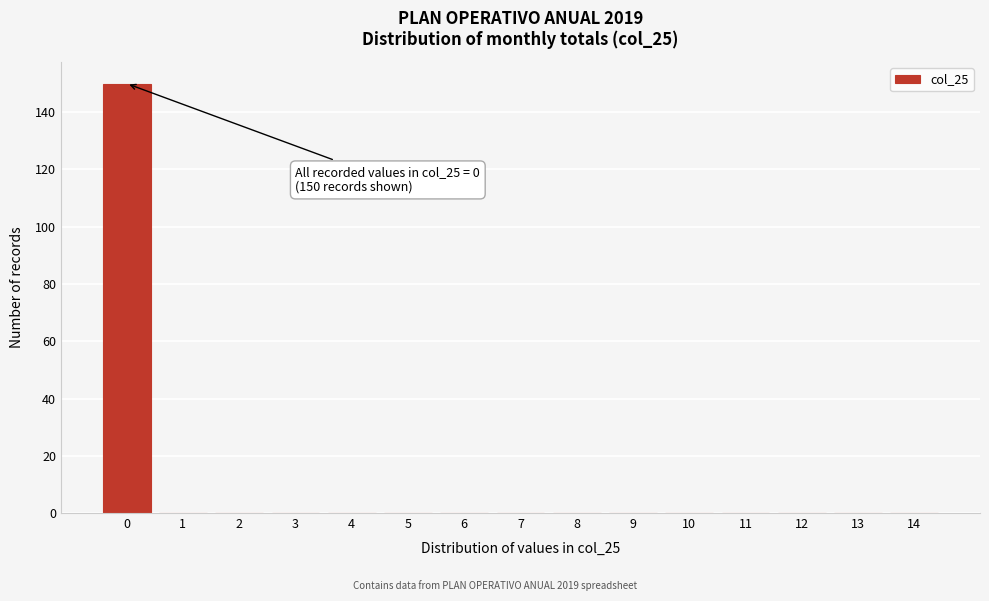

Reading left to right, list all the values displayed in this chart.

0=150	1=0	2=0	3=0	4=0	5=0	6=0	7=0	8=0	9=0	10=0	11=0	12=0	13=0	14=0